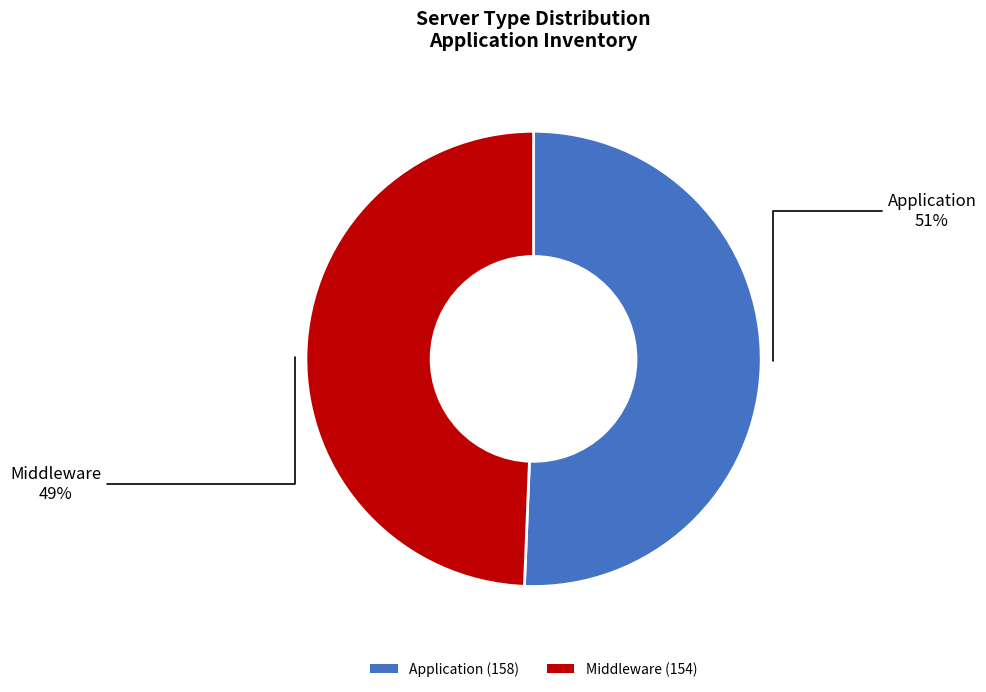

Count the number of slices in the pie.

2